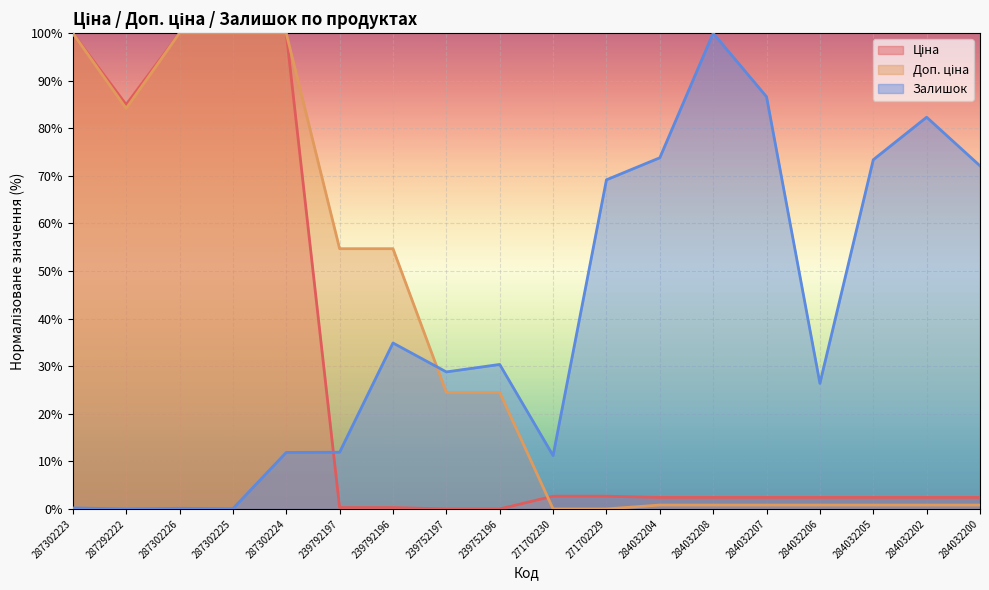

Rank the categories by Ціна value from lowest to highest.

239752197, 239752196, 239792197, 239792196, 284032204, 284032208, 284032207, 284032206, 284032205, 284032202, 284032200, 271702230, 271702229, 287292222, 287302223, 287302226, 287302225, 287302224